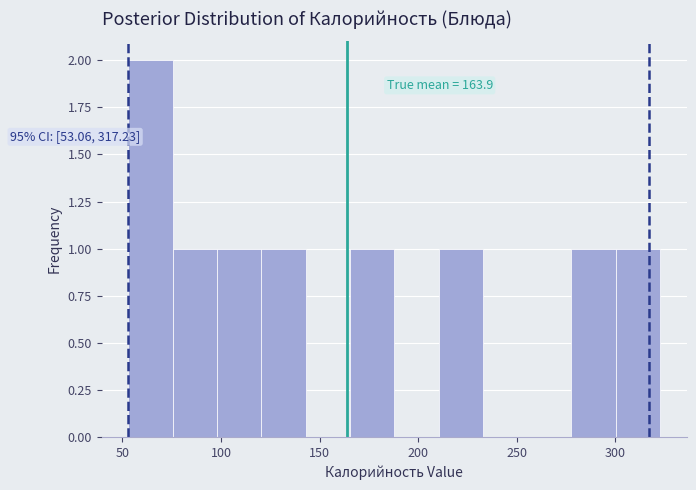

Over which range of the x-axis is the bar tallest?

55 to 75